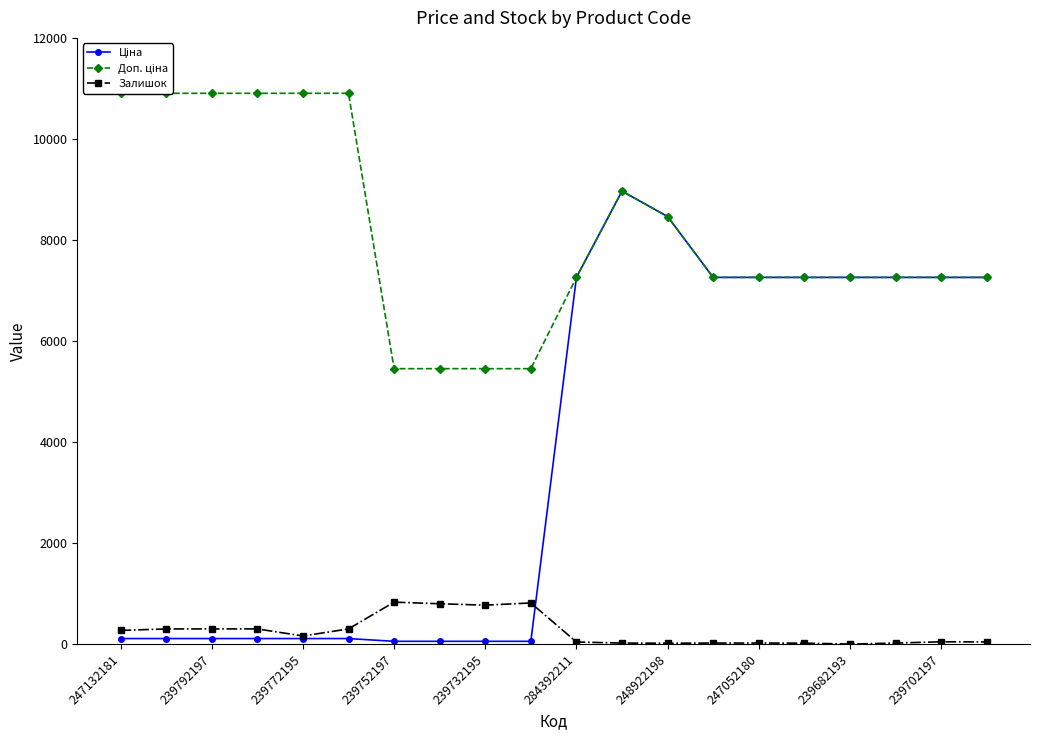

What are all the series names shown in the legend?

Ціна, Доп. ціна, Залишок